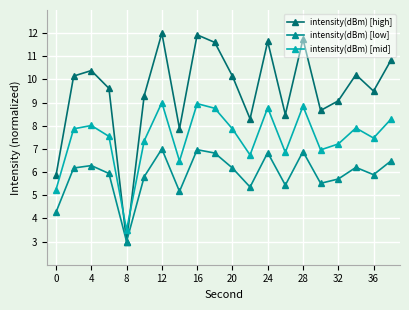

What is the maximum value for intensity(dBm) [high]?

12.0